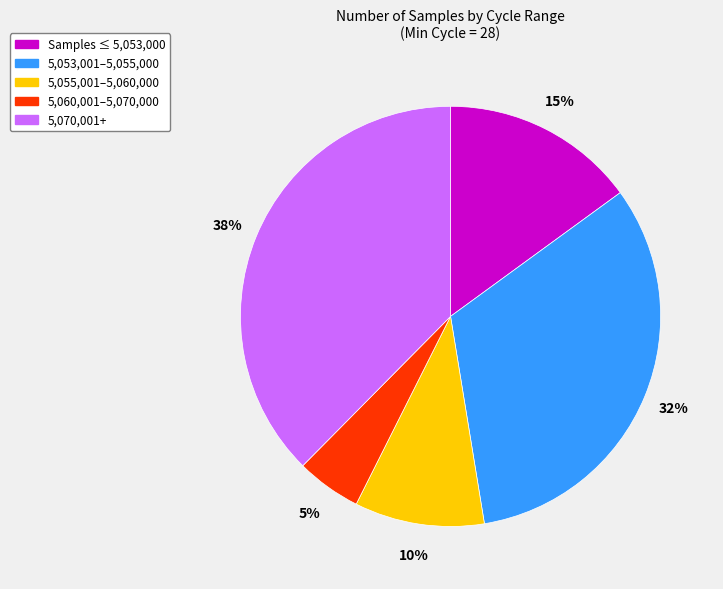

Is there a majority slice in this chart?

No